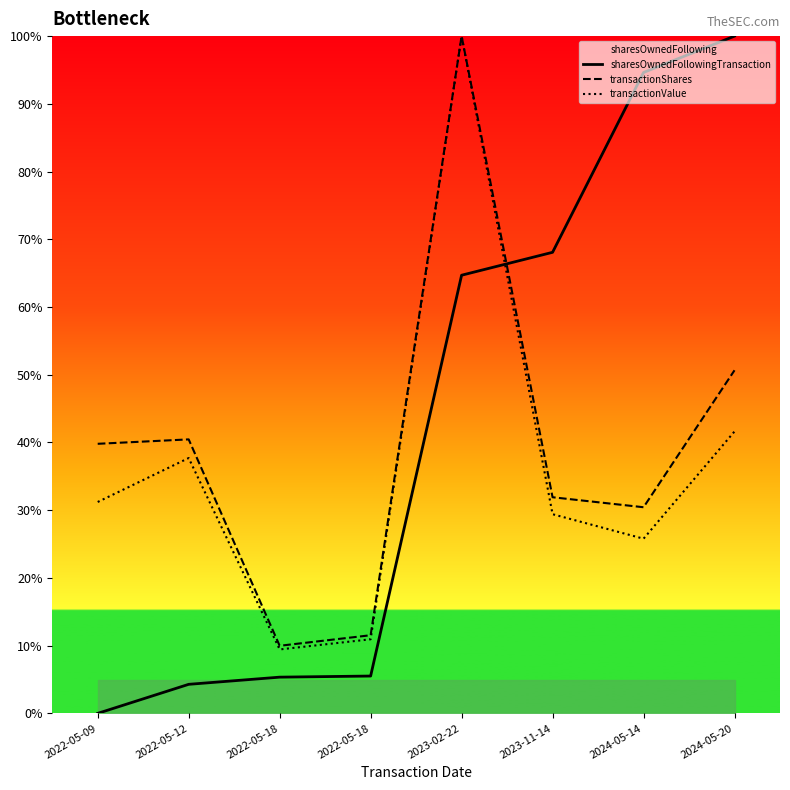

What is the average value of the sharesOwnedFollowingTransaction series?

42.8